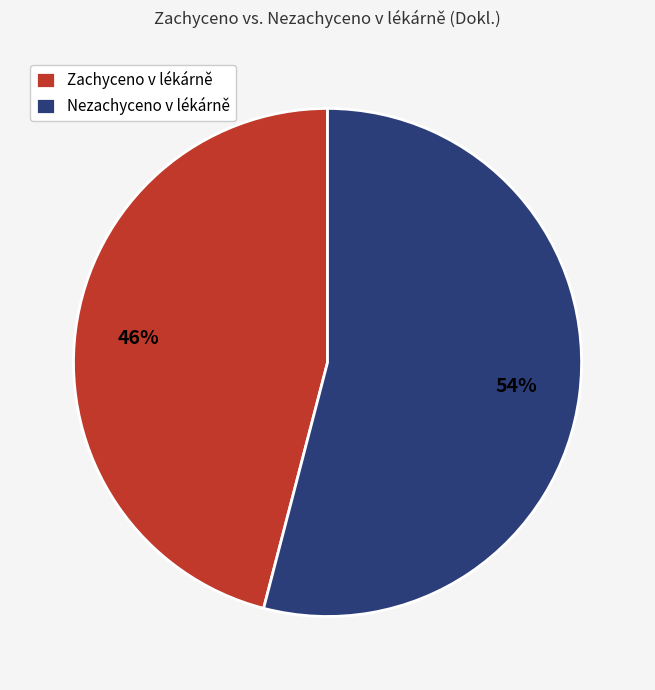

Which slice is the largest?

Nezachyceno v lékárně